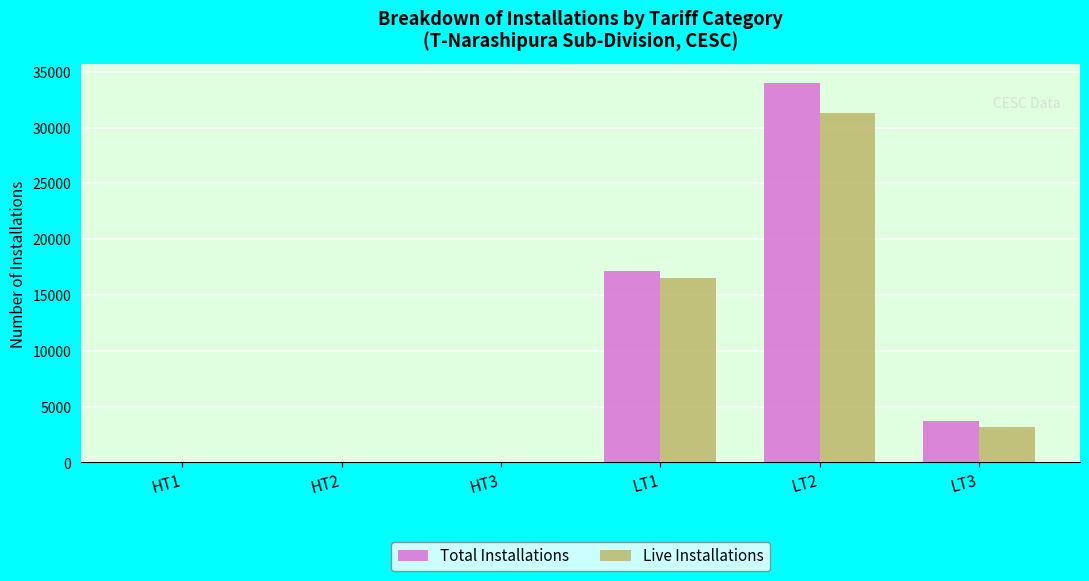

How many distinct data groups are displayed?

2